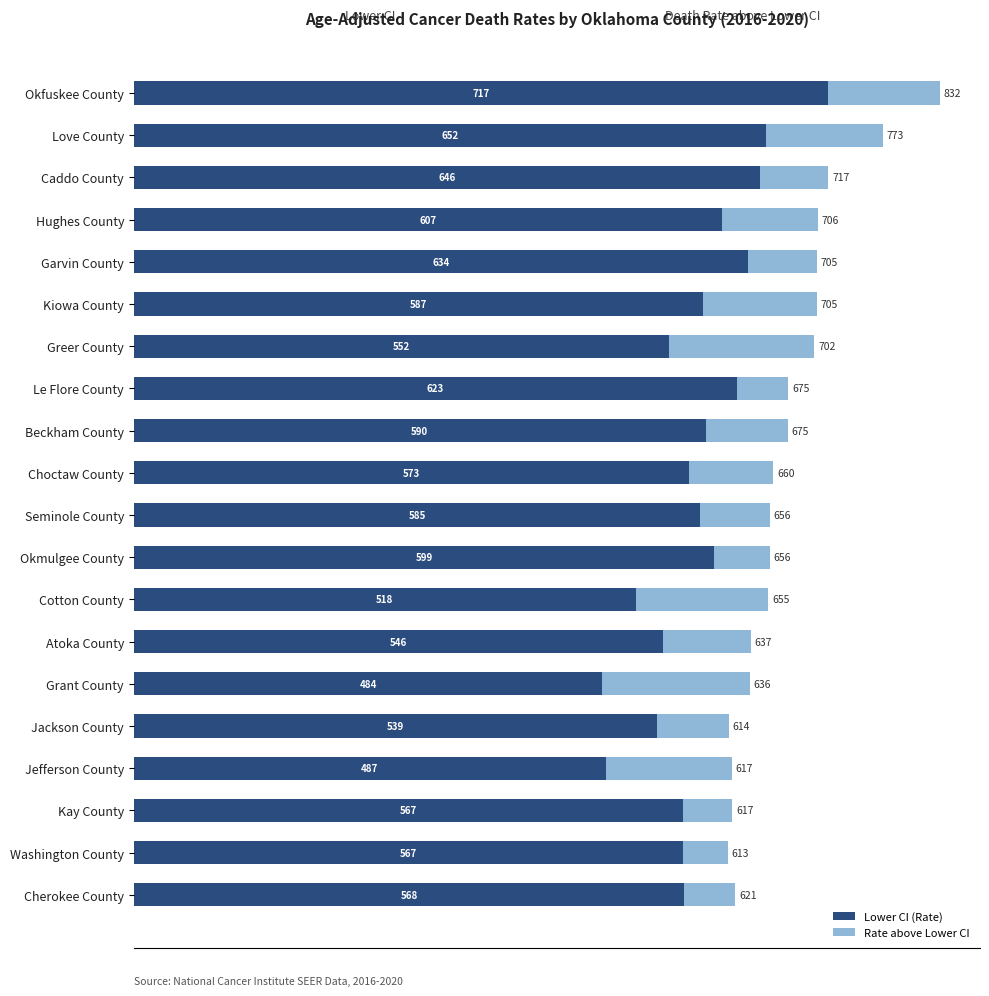

What is the average value of the Lower CI (Rate) series?

582.5